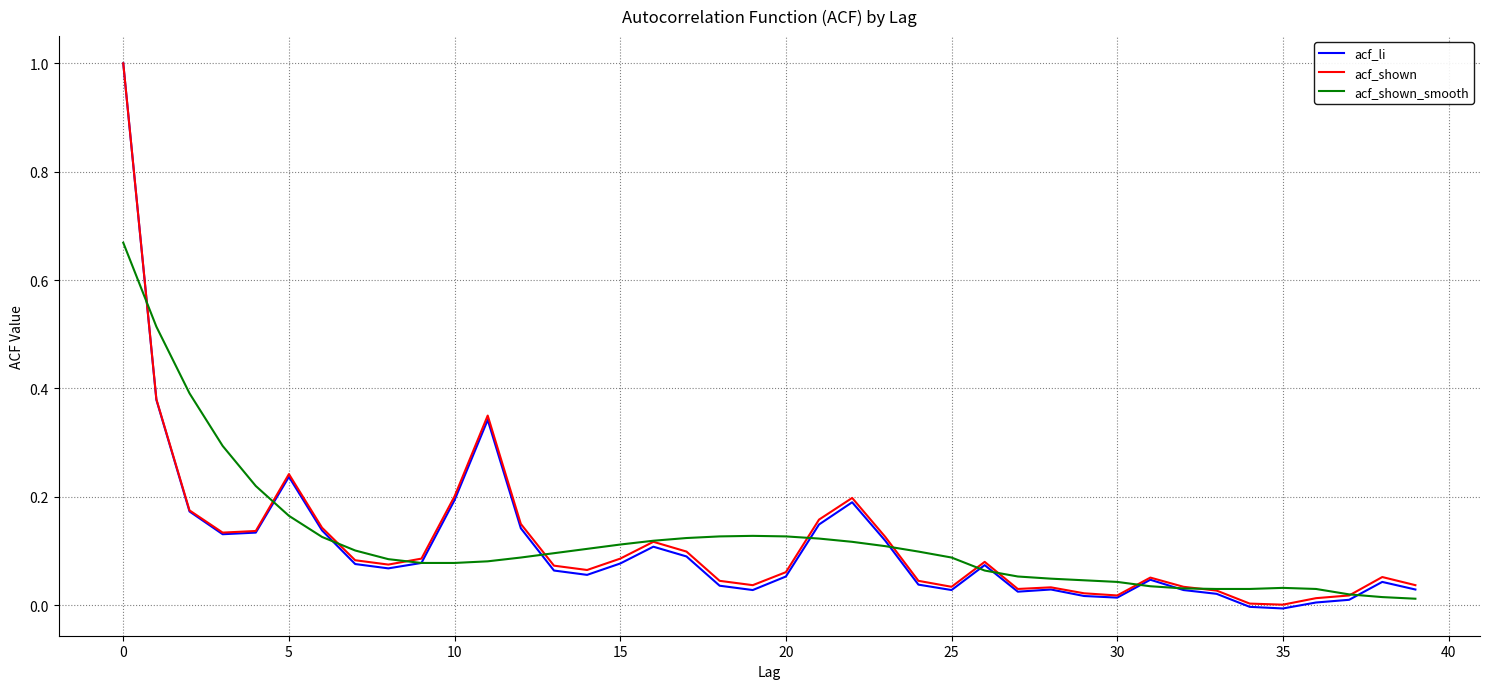

What is the highest value of the acf_shown series?

1.0